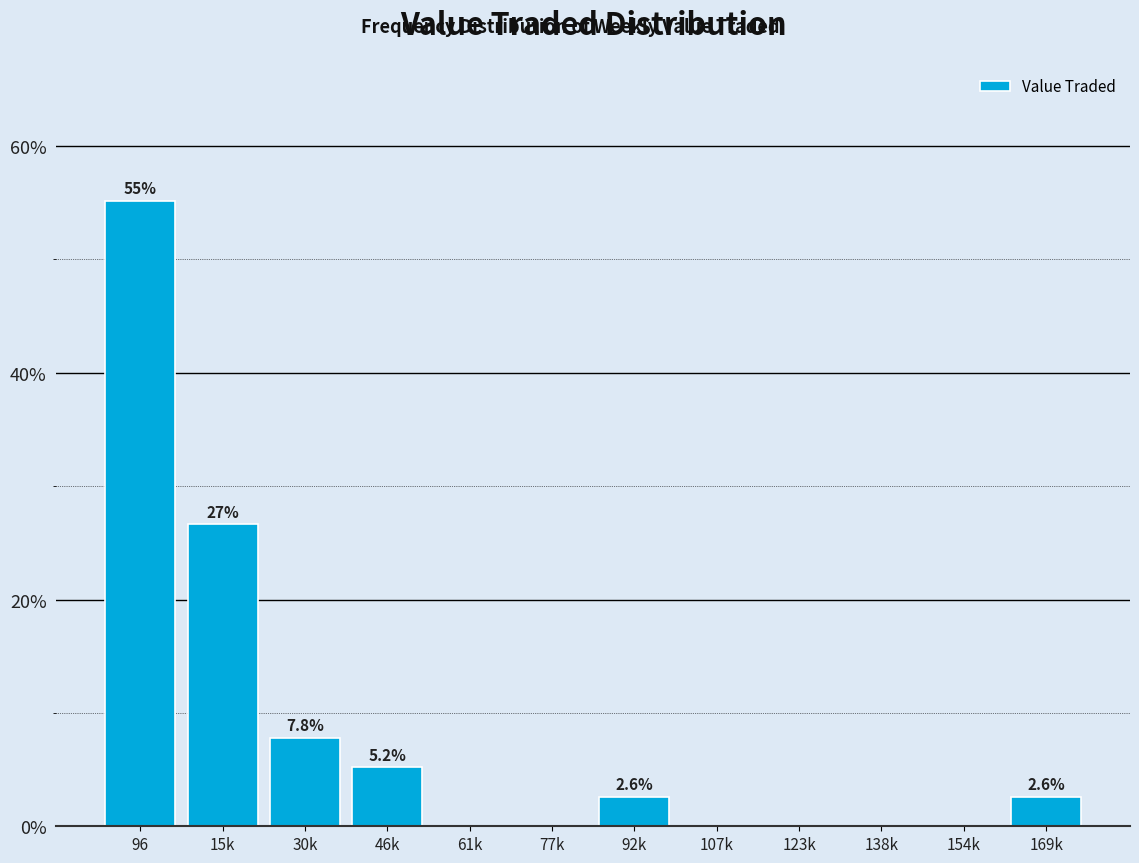

Reading left to right, transcribe all the data shown in this chart.

96=55.2	15k=26.6	30k=7.8	46k=5.2	61k=0.0	77k=0.0	92k=2.6	107k=0.0	123k=0.0	138k=0.0	154k=0.0	169k=2.6